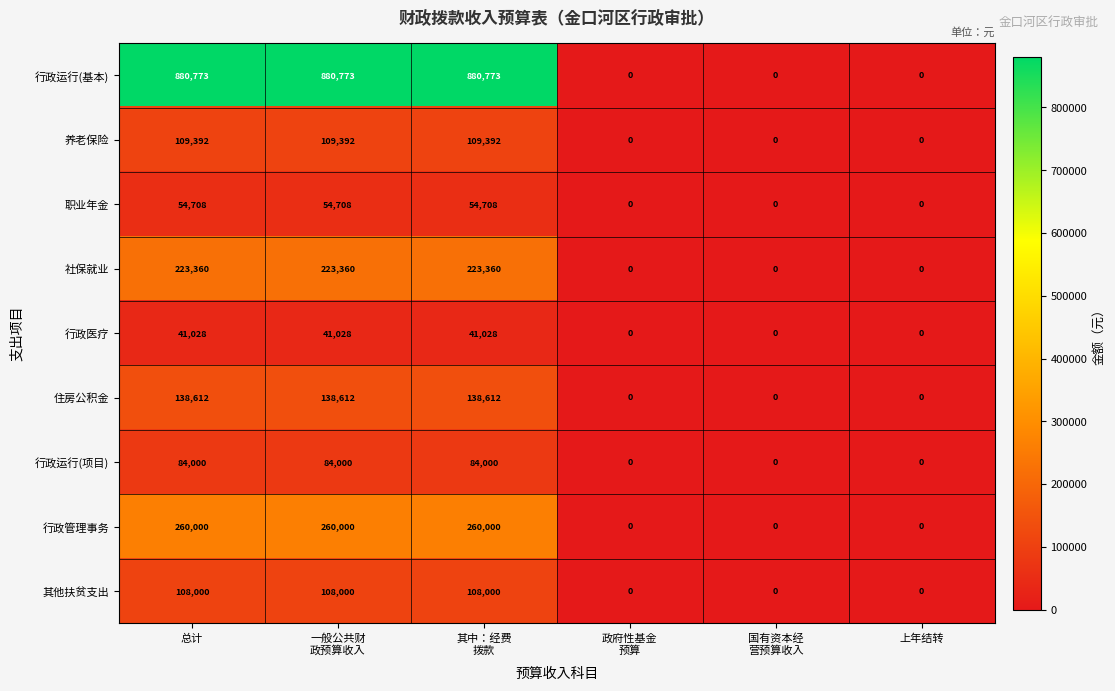

Is it true that 住房公积金 equals 223508 at 总计?

False